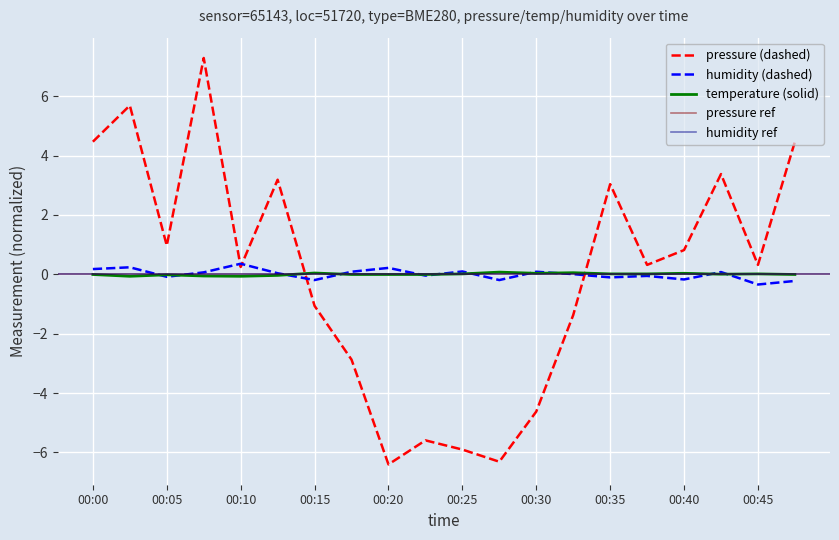

How many negative values does the temperature series have?

10